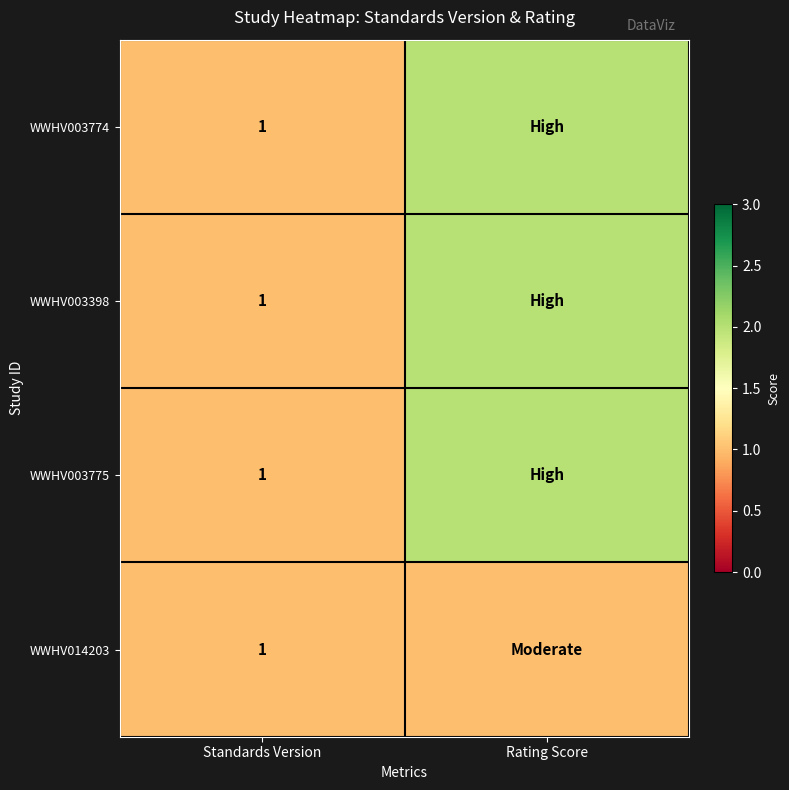

True or false: WWHV003774 has a value of 1 at Standards Version.

True